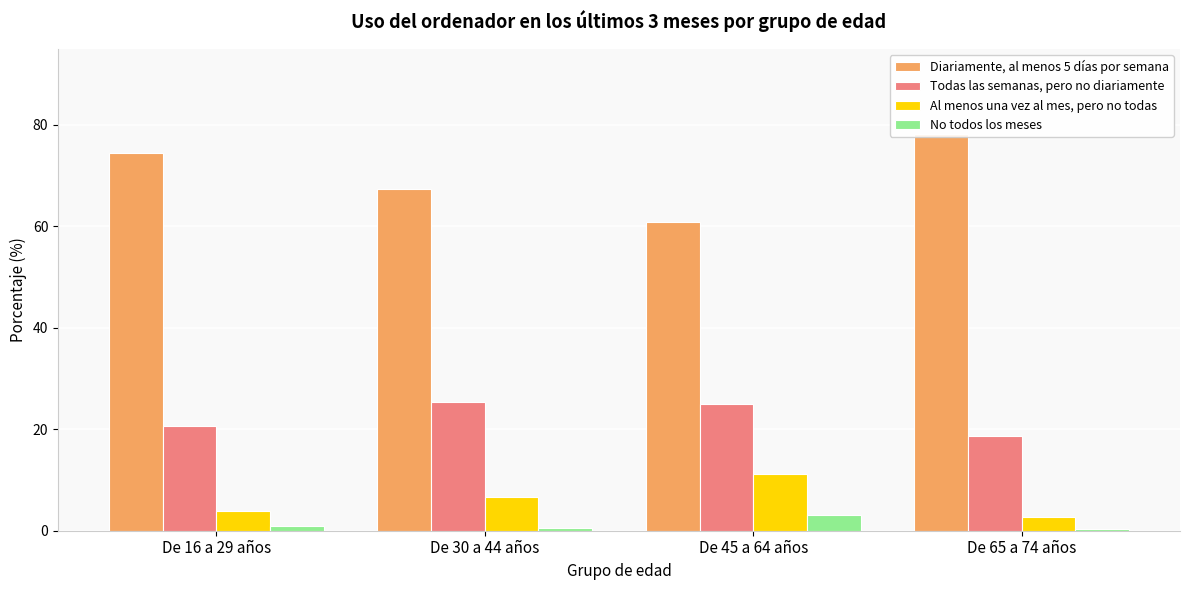

Rank the categories by Diariamente, al menos 5 días por semana value from highest to lowest.

De 65 a 74 años, De 16 a 29 años, De 30 a 44 años, De 45 a 64 años